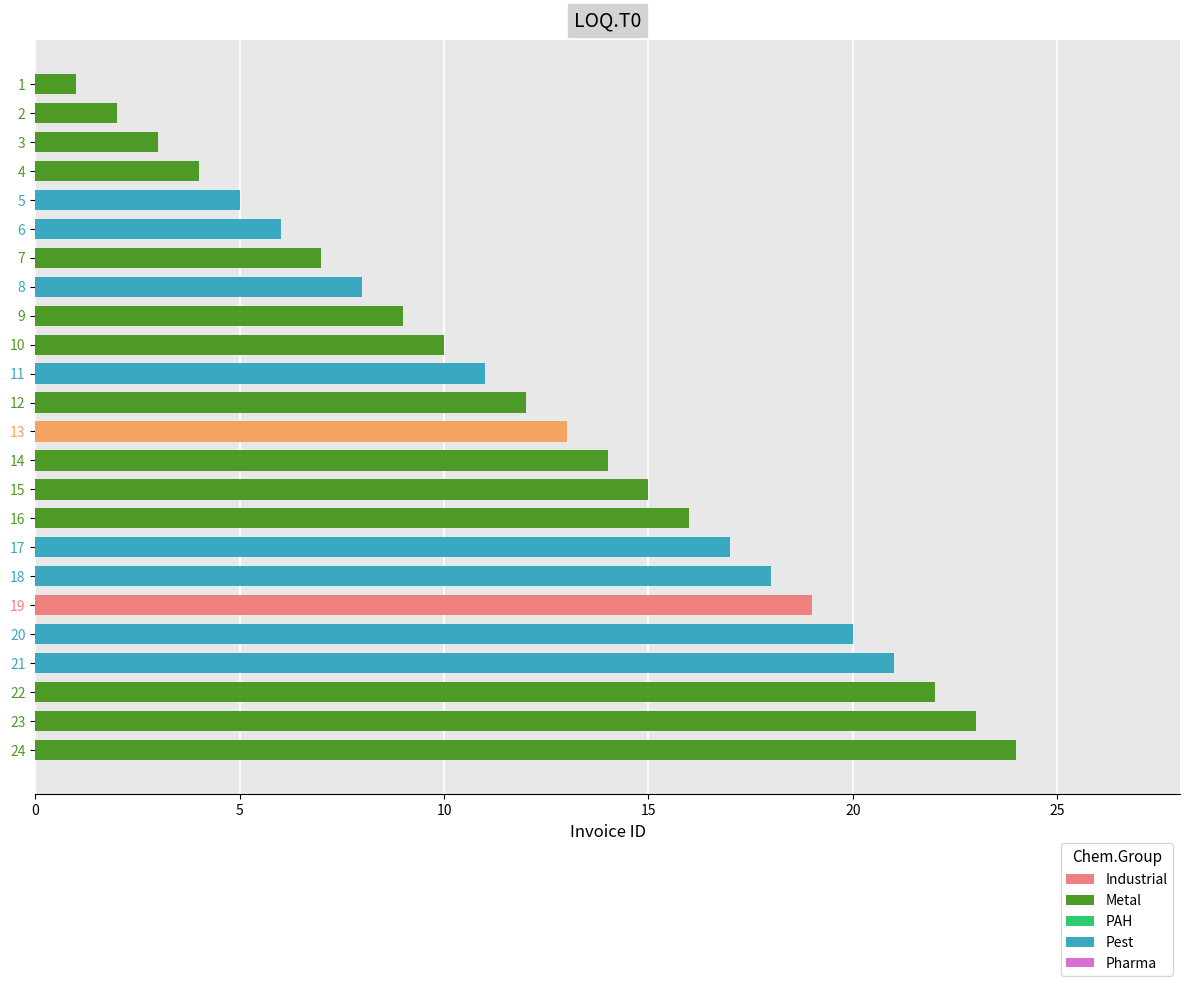

Is it true that the value at 5 is 3?

False